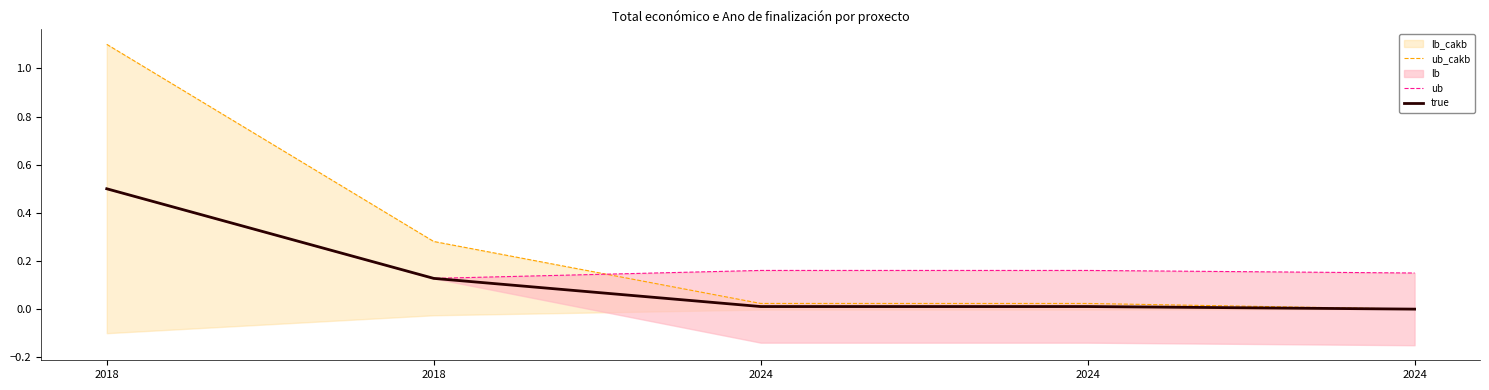

Which label corresponds to the largest value in the chart?

2018